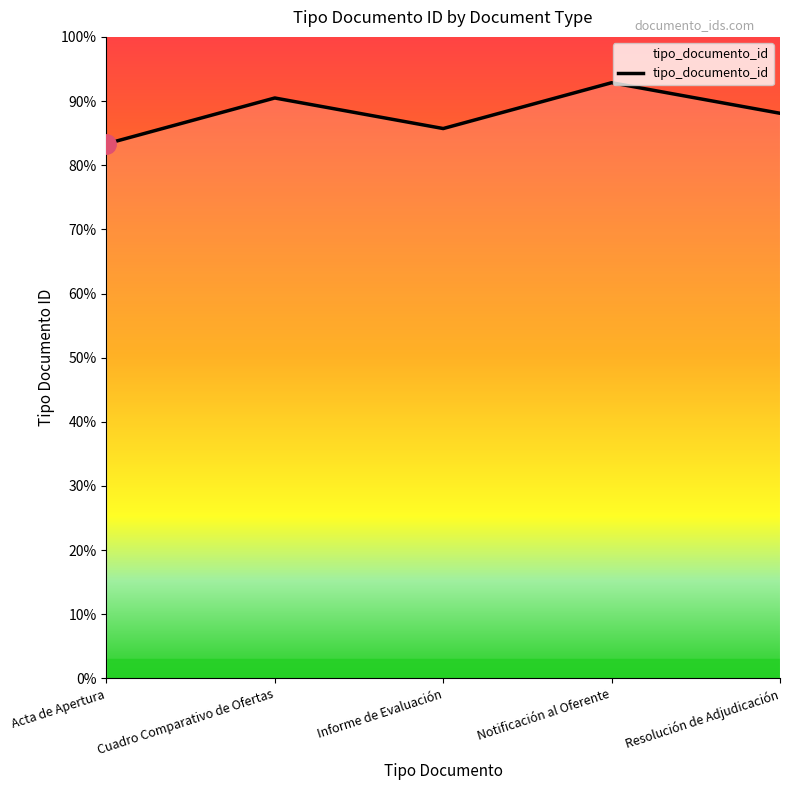

What position from the right is Informe de Evaluación?

3